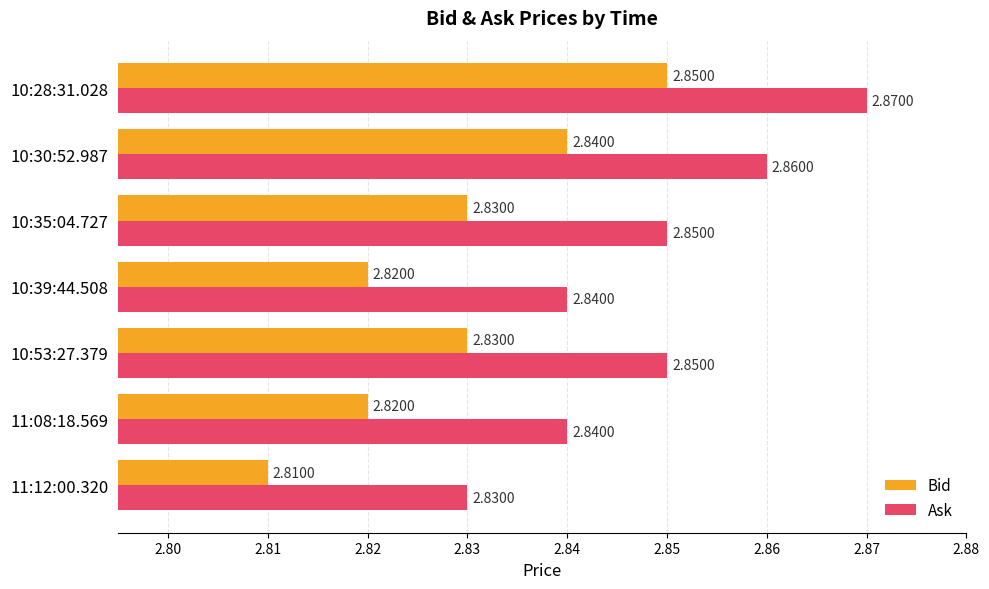

Which series has the largest total across all categories?

Ask